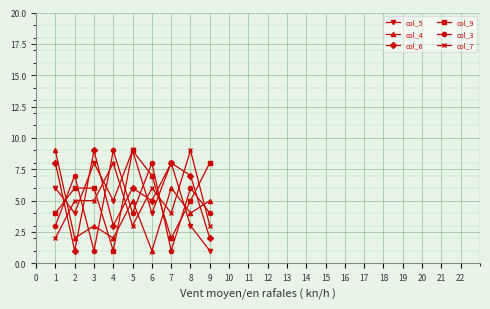

How many categories are shown in the chart?

9